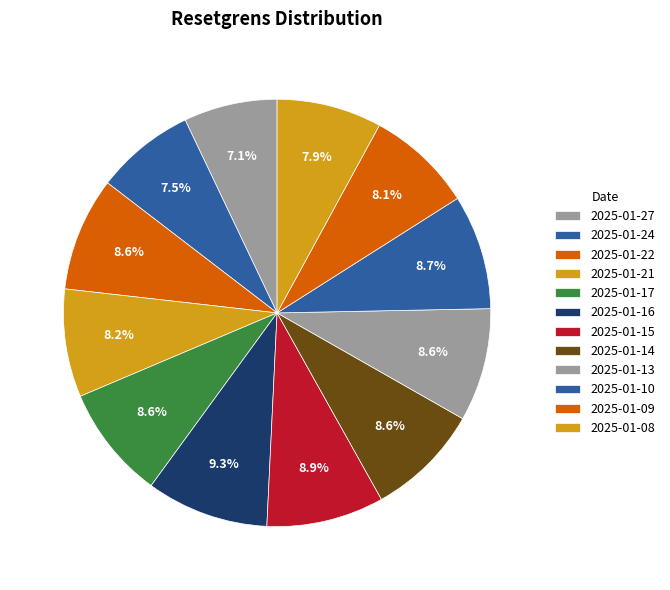

To the nearest percent, what is the average slice percentage?

8%